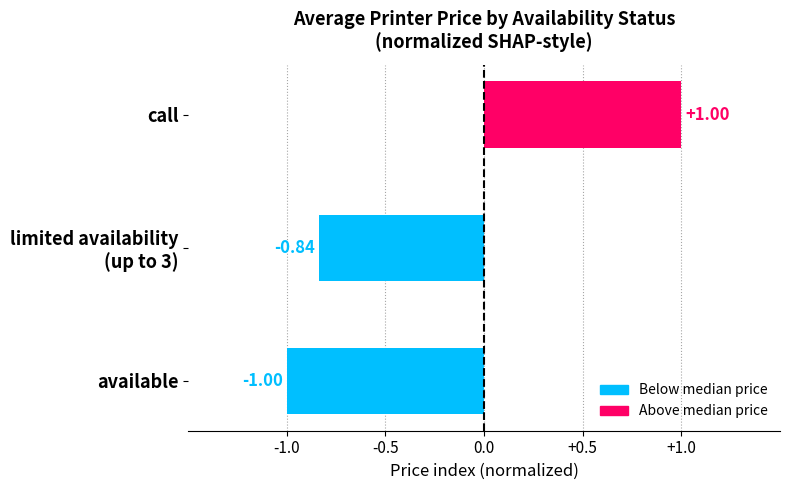

How many values are below 0?

2